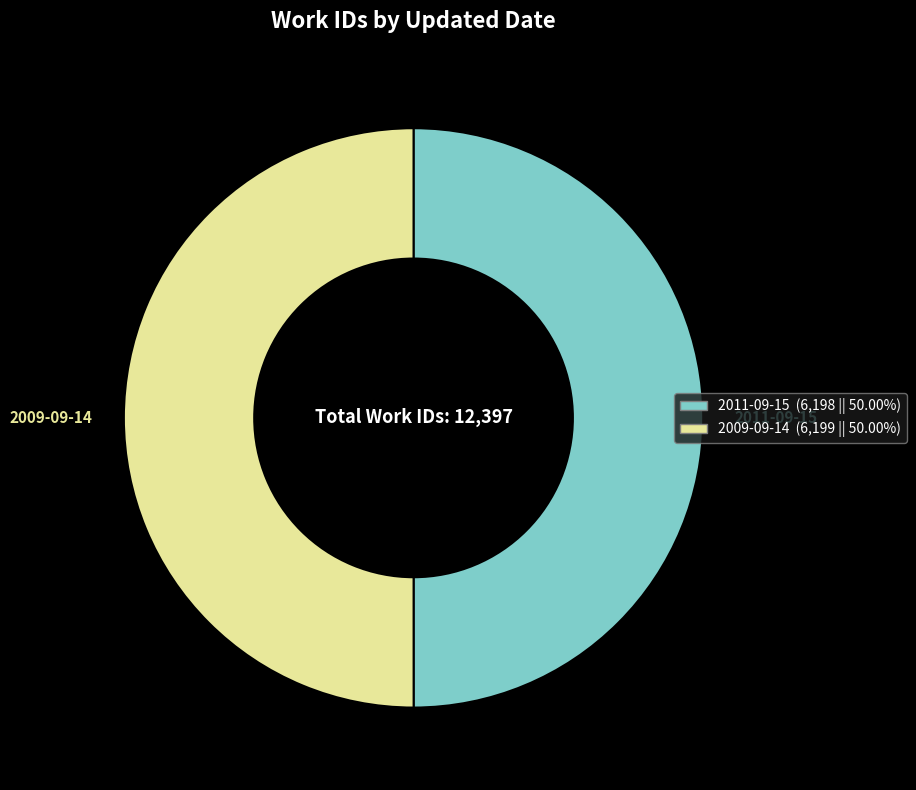

Is the sum of 2011-09-15 and 2009-09-14 greater than half?

Yes